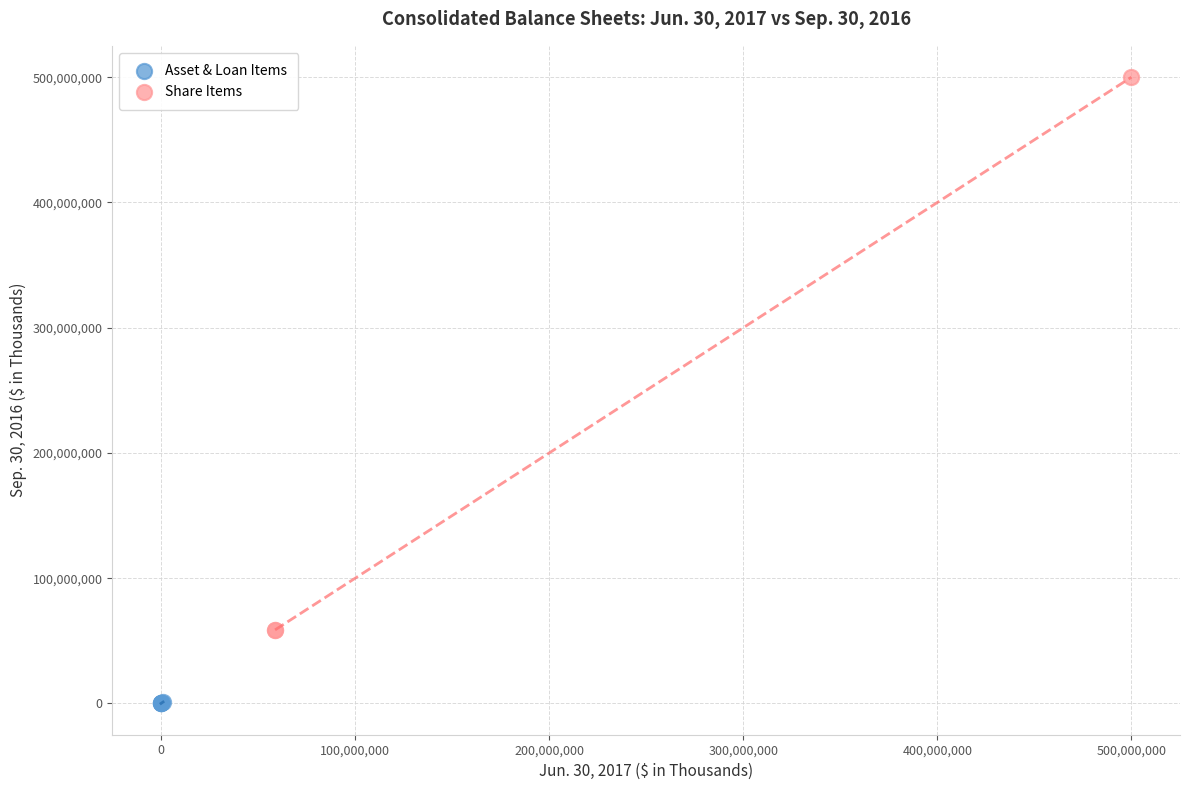

Which series has the largest Y range (max minus min)?

Share Items